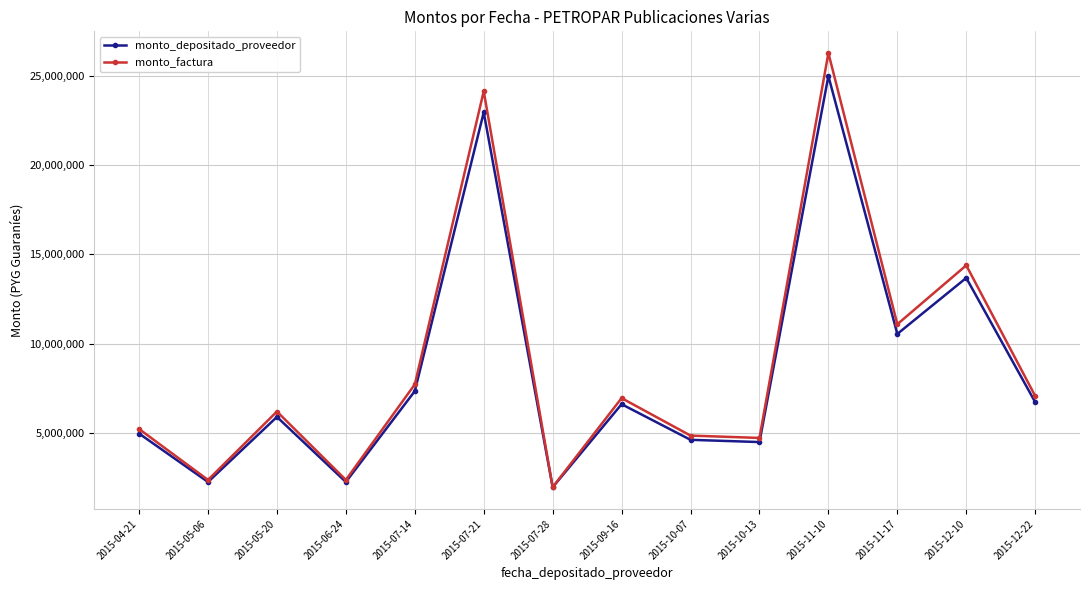

What value does the monto_depositado_proveedor series have at 2015-05-06?

2237745